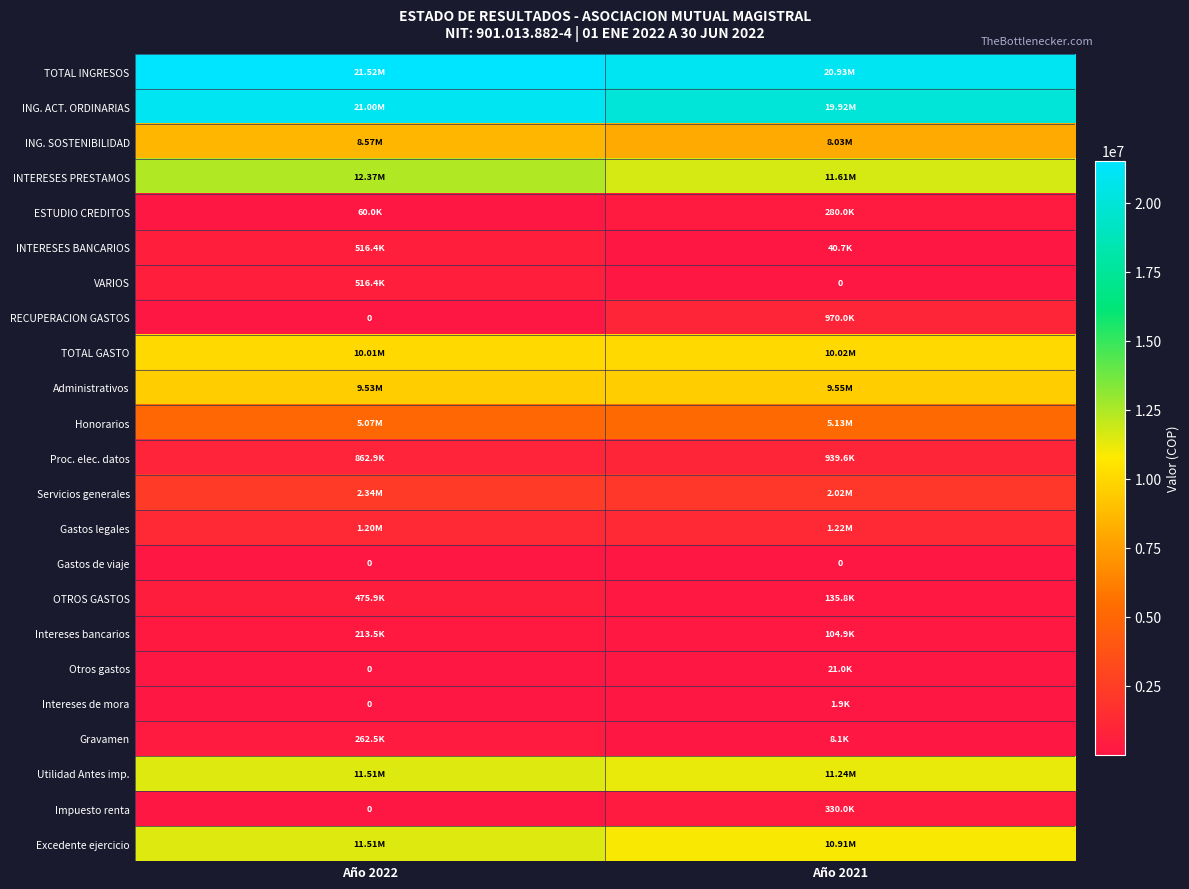

How many series are shown in this chart?

23